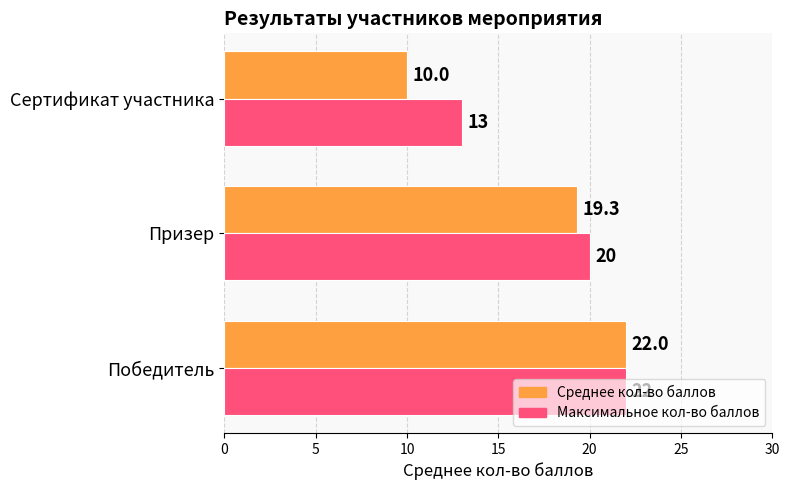

How many values in the Максимальное кол-во баллов series are below 20?

1